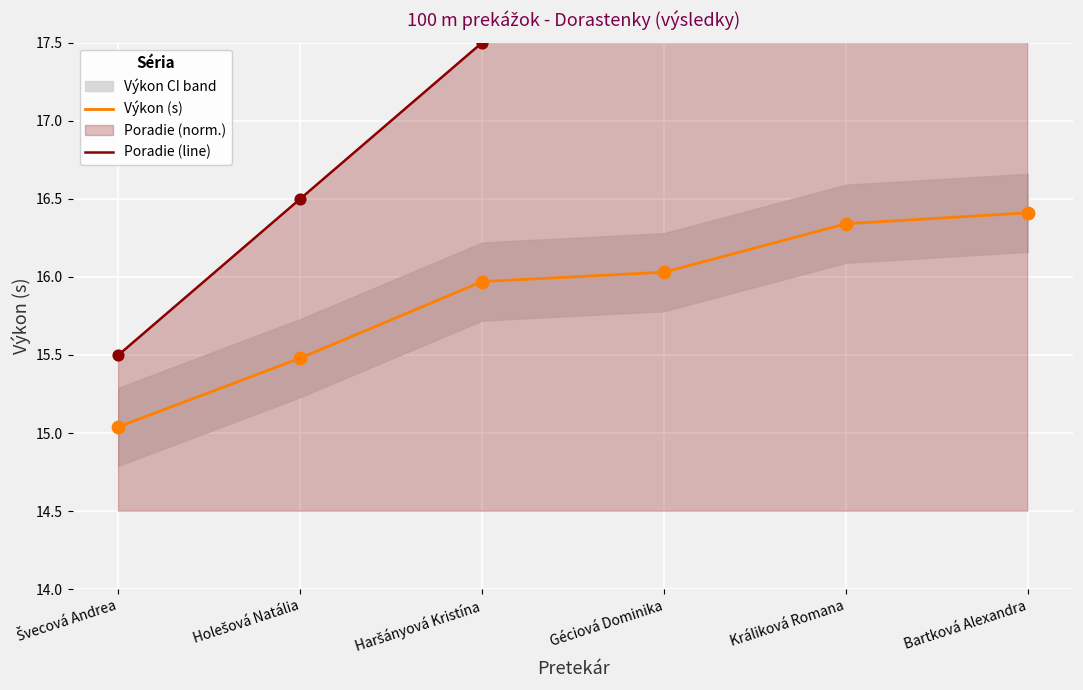

Is the value of Výkon (s) at Haršányová Kristína greater than the value of Poradie (line) at Švecová Andrea?

Yes